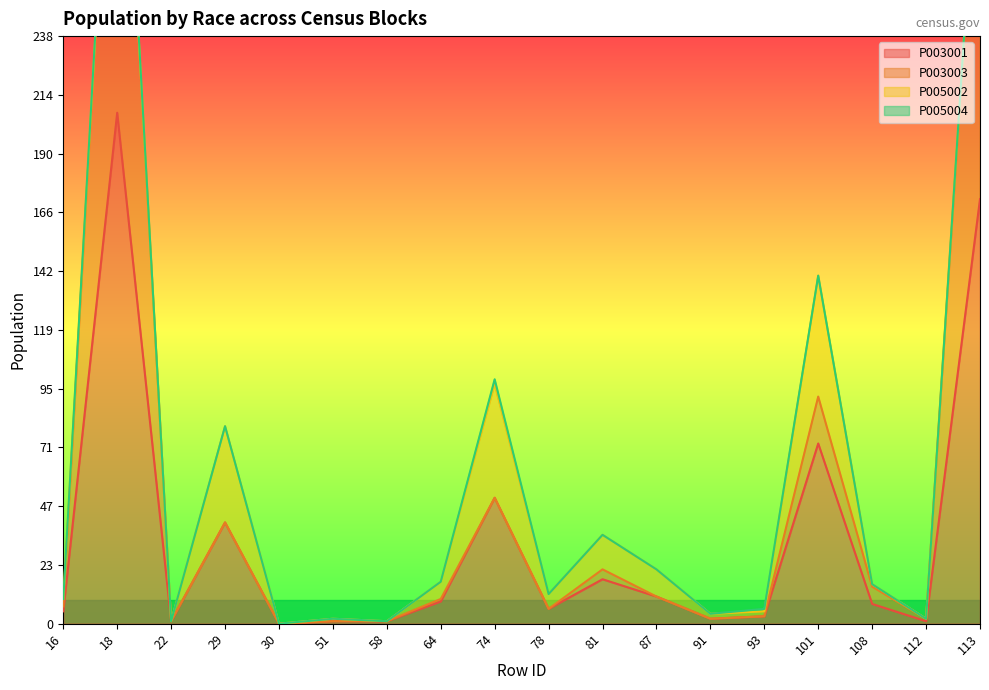

How many values in the P003003 series exceed 10?

8